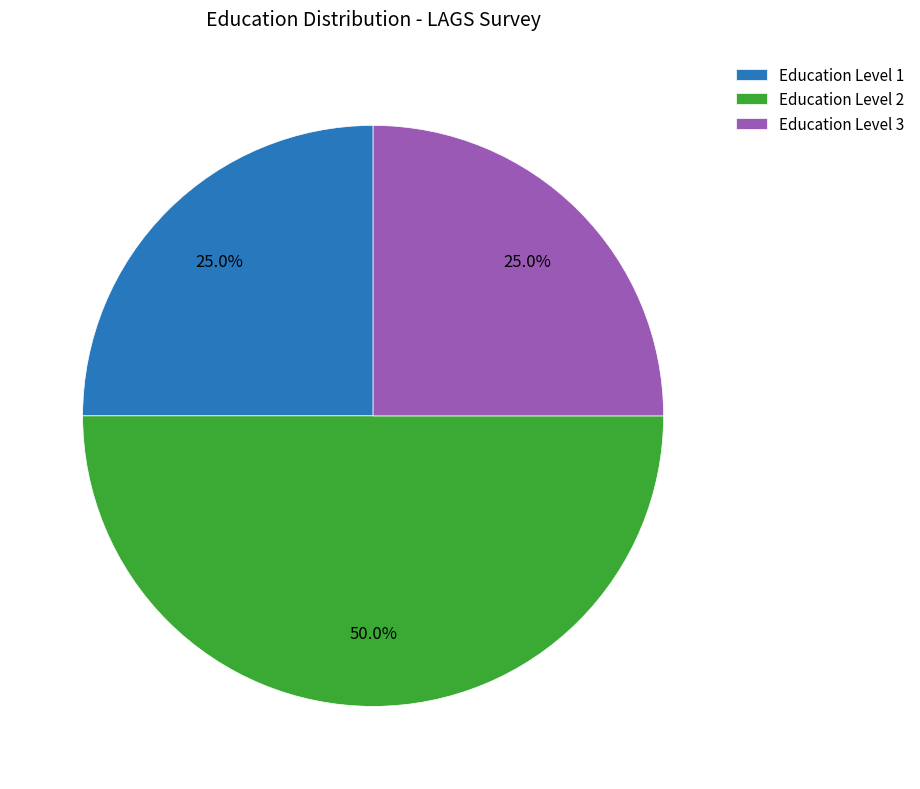

What is the largest slice in the pie chart?

Education Level 2